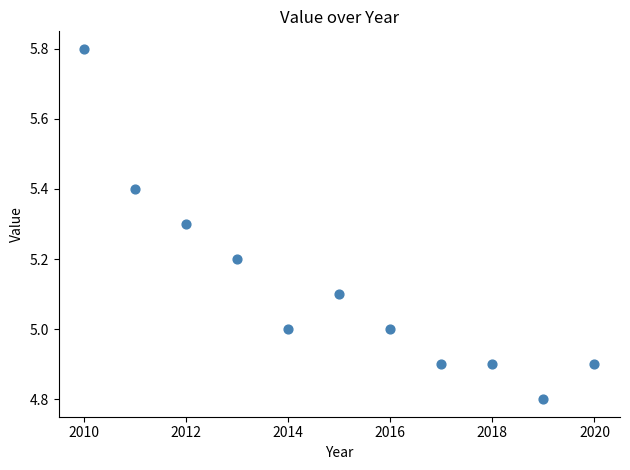

What is the average X value?

2015.0